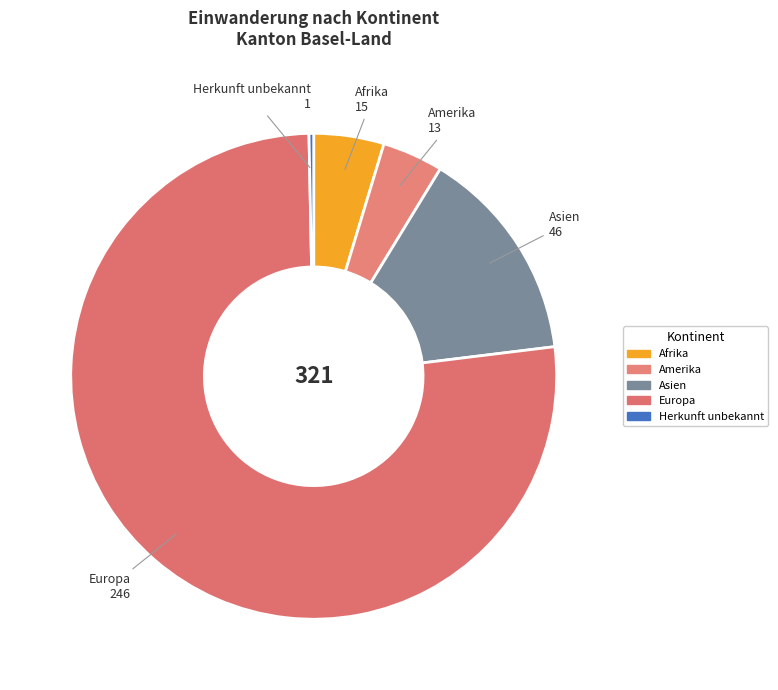

What is the largest slice in the pie chart?

Europa